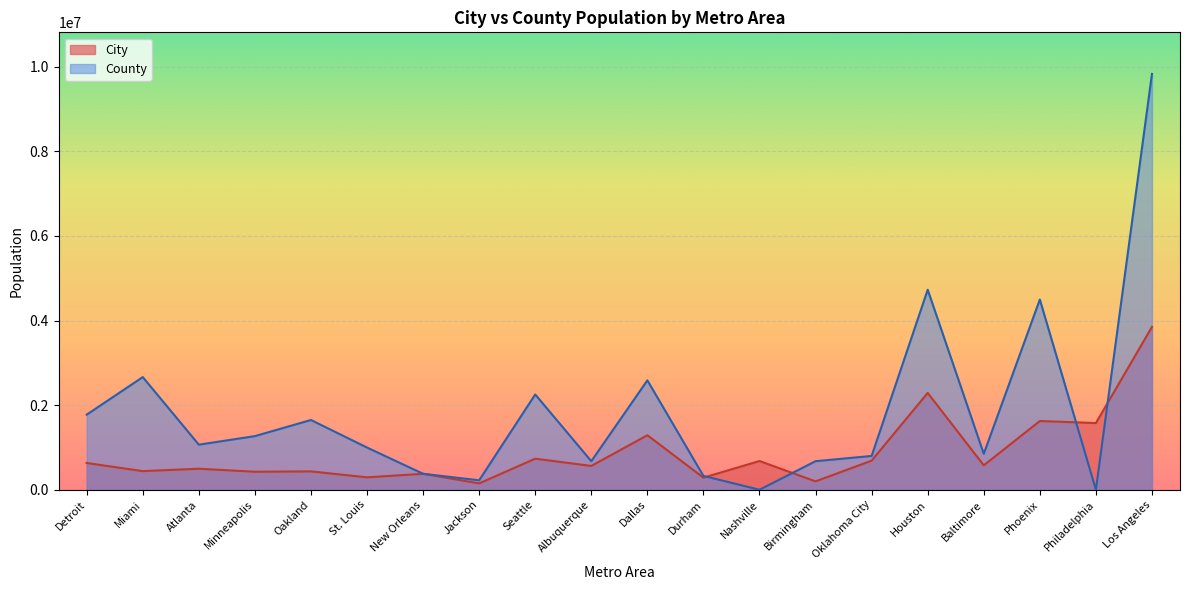

What is the difference between the maximum and minimum values in the County series?

9829544